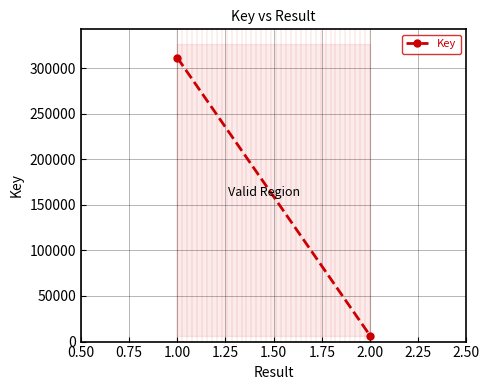

How many lines are shown in the chart?

1